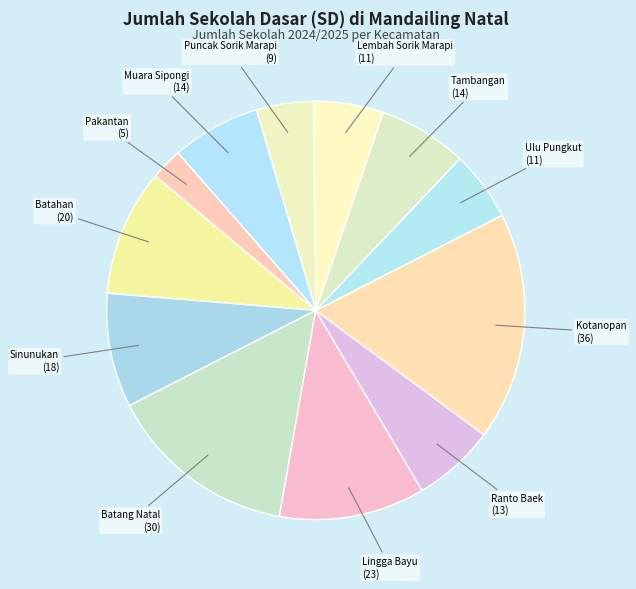

Is there any slice that represents more than half of the pie?

No